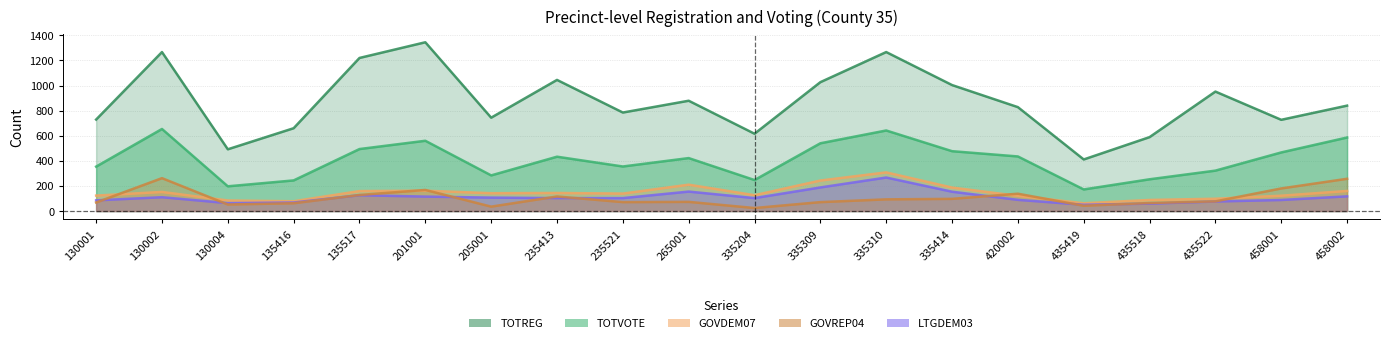

At which label does TOTVOTE reach its minimum?

435419